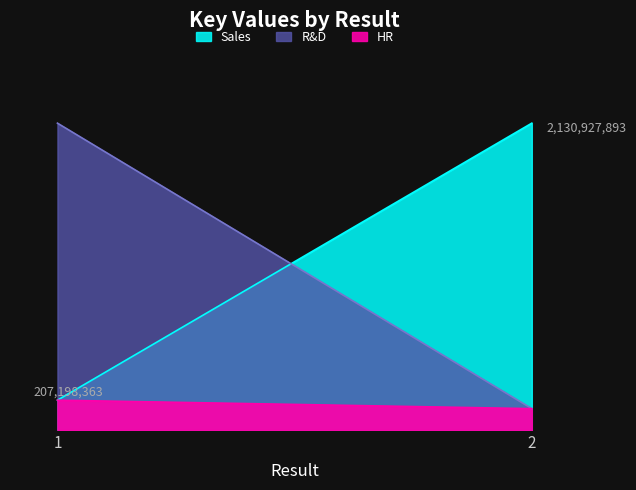

Reading left to right, transcribe all the data shown in this chart.

HR: 1=207198363	2=148349129
R&D: 1=2130927893	2=148349129
Sales: 1=207198363	2=2130927893